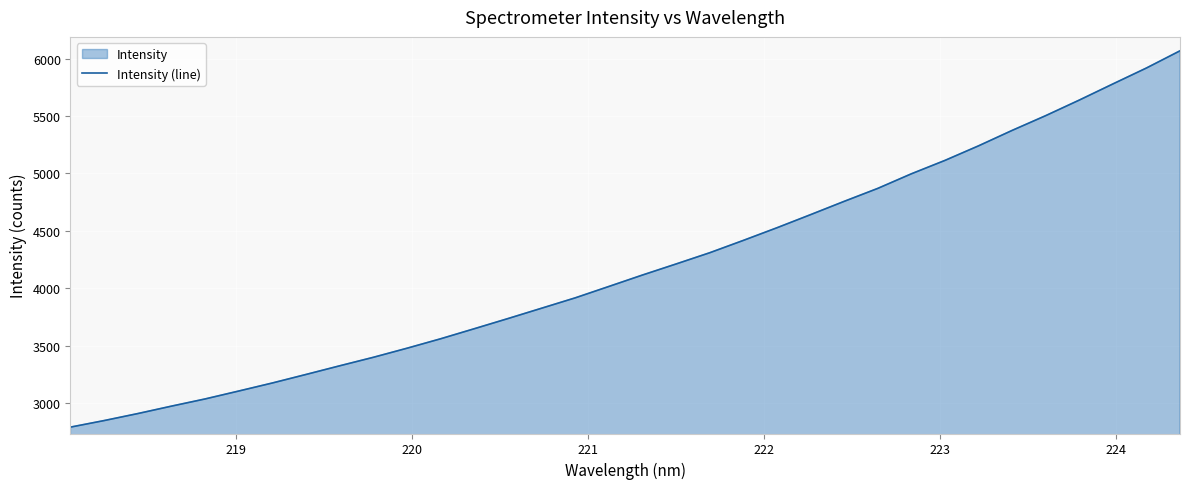

Count the number of categories in the chart.

34